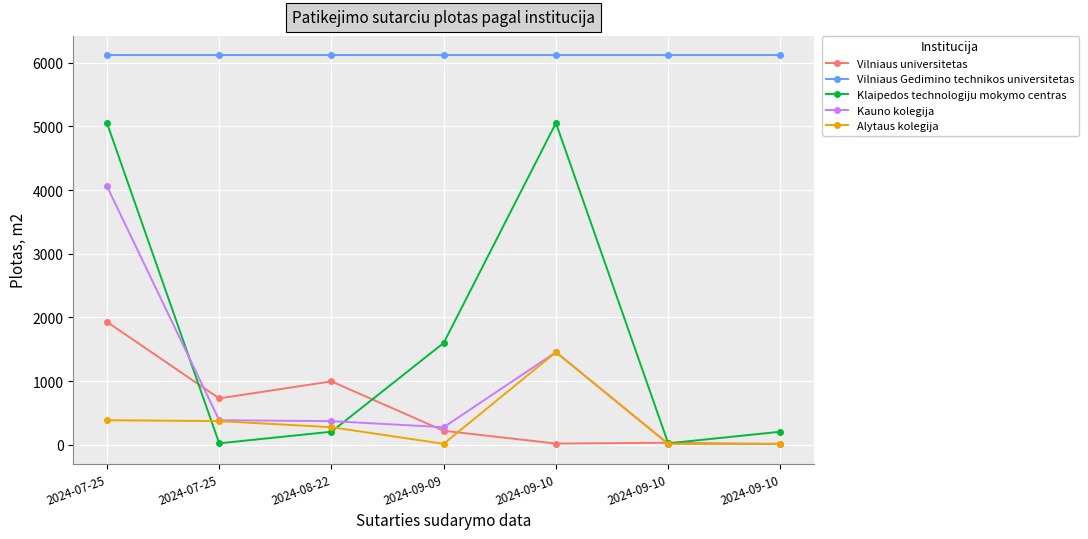

True or false: Vilniaus Gedimino technikos universitetas has a value of 6113.3 at 2024-07-25.

True